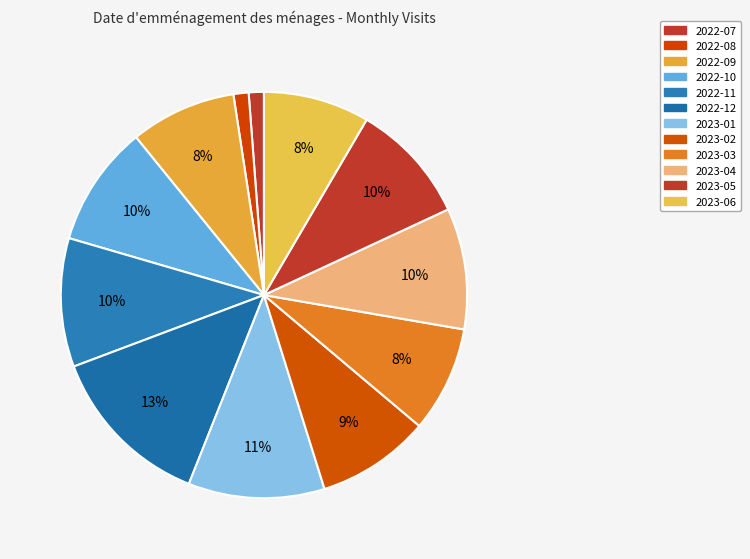

The 2022-10 slice represents 10% of the pie. True or false?

True